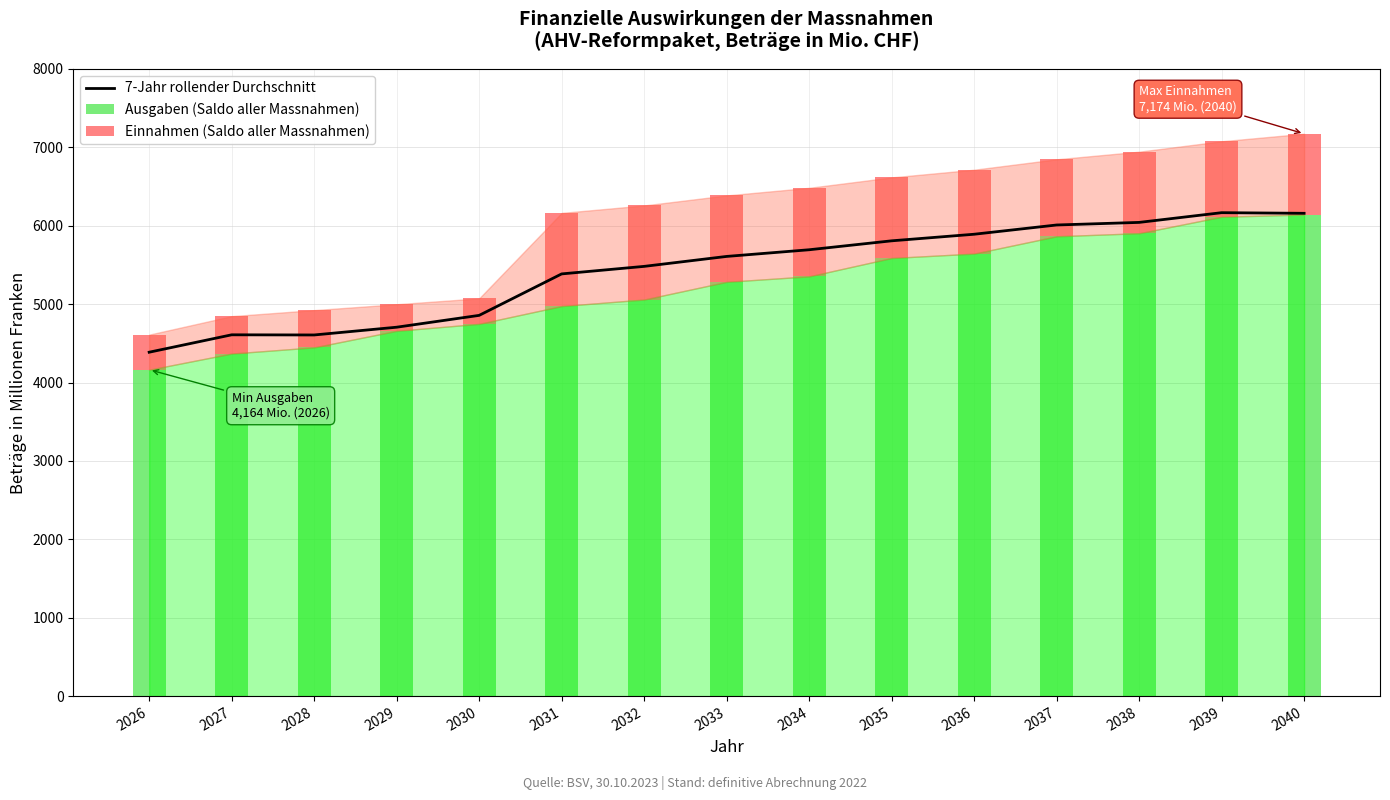

Where is the data nearest to the value 5277?

2031